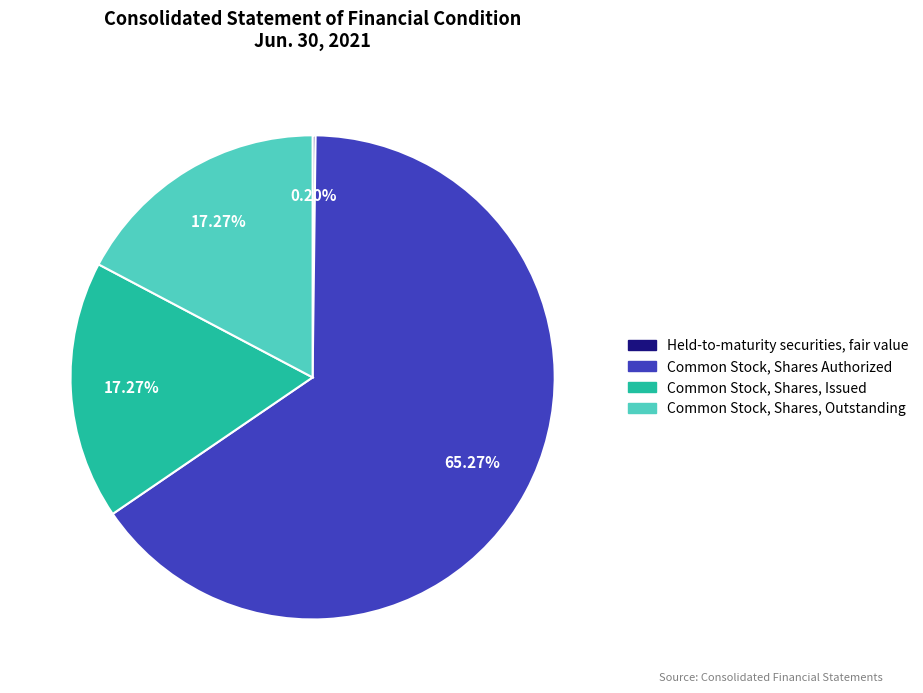

To the nearest percent, what is the average slice percentage?

25%